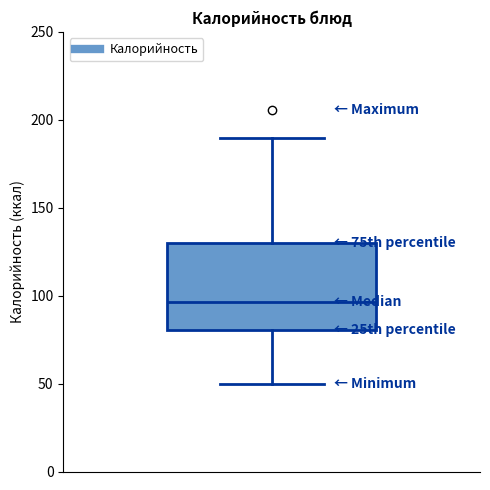

Transcribe this box plot: give where the median line is, the range the box spans, and where the two whiskers end, as read against the y-axis. The values are not printed on the chart, so give them approximately, as read against the axis.

median 95, box 80 to 130, whiskers 50 to 190